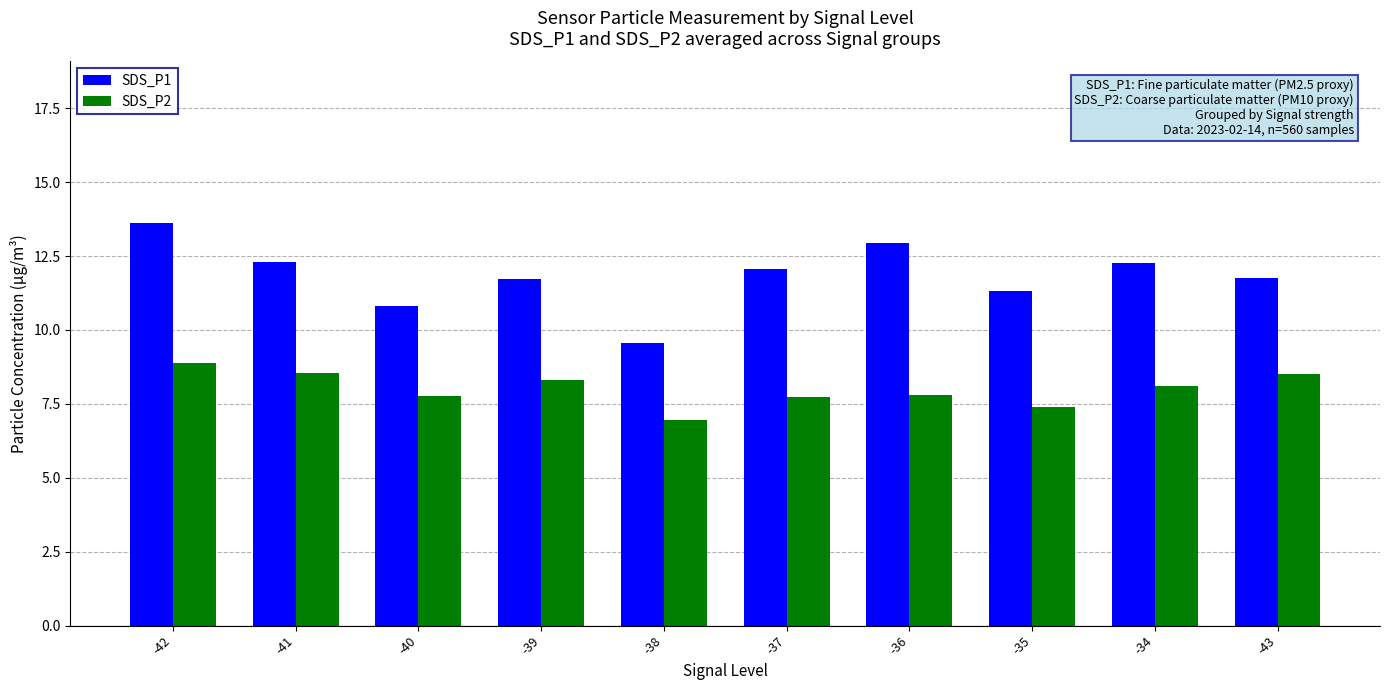

What is the label of the 2nd bar from the left?

-41